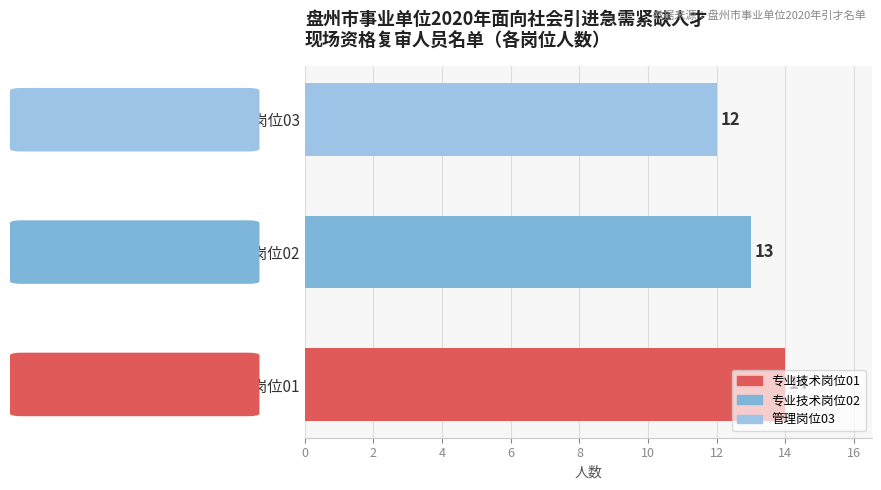

List the labels in order of value, largest first.

专业技术岗位01, 专业技术岗位02, 管理岗位03